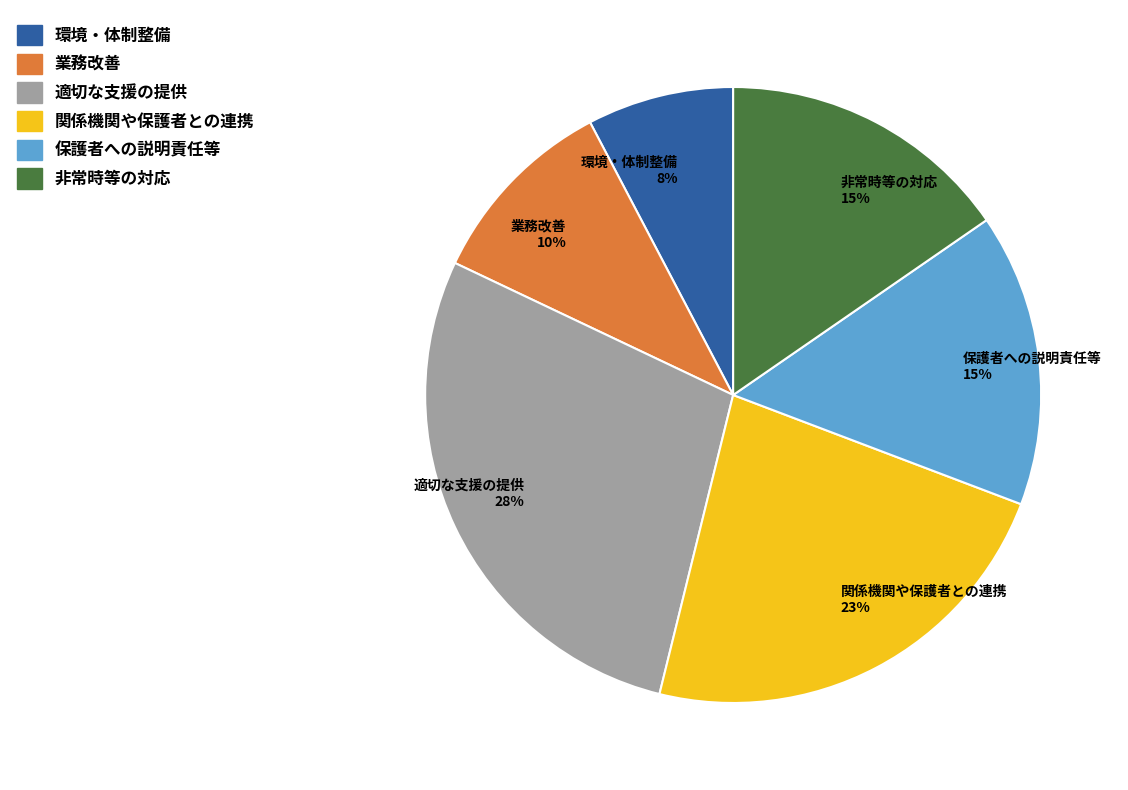

Is there a majority slice in this chart?

No